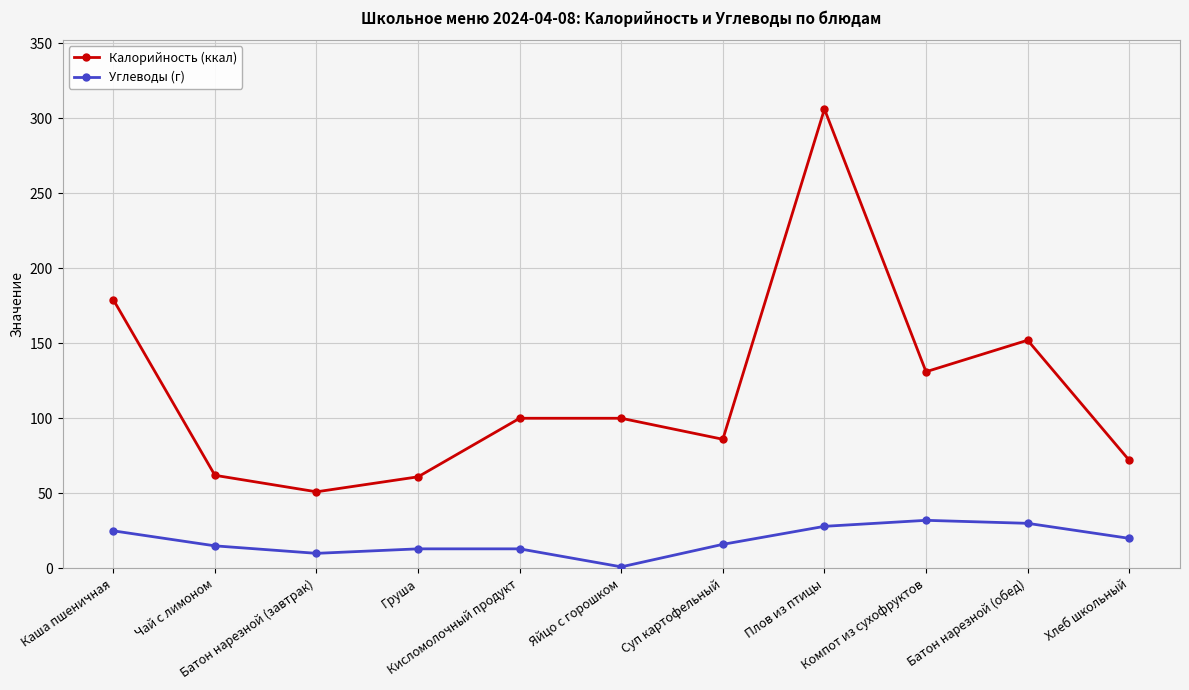

What is the label of the 4th point from the right?

Плов из птицы